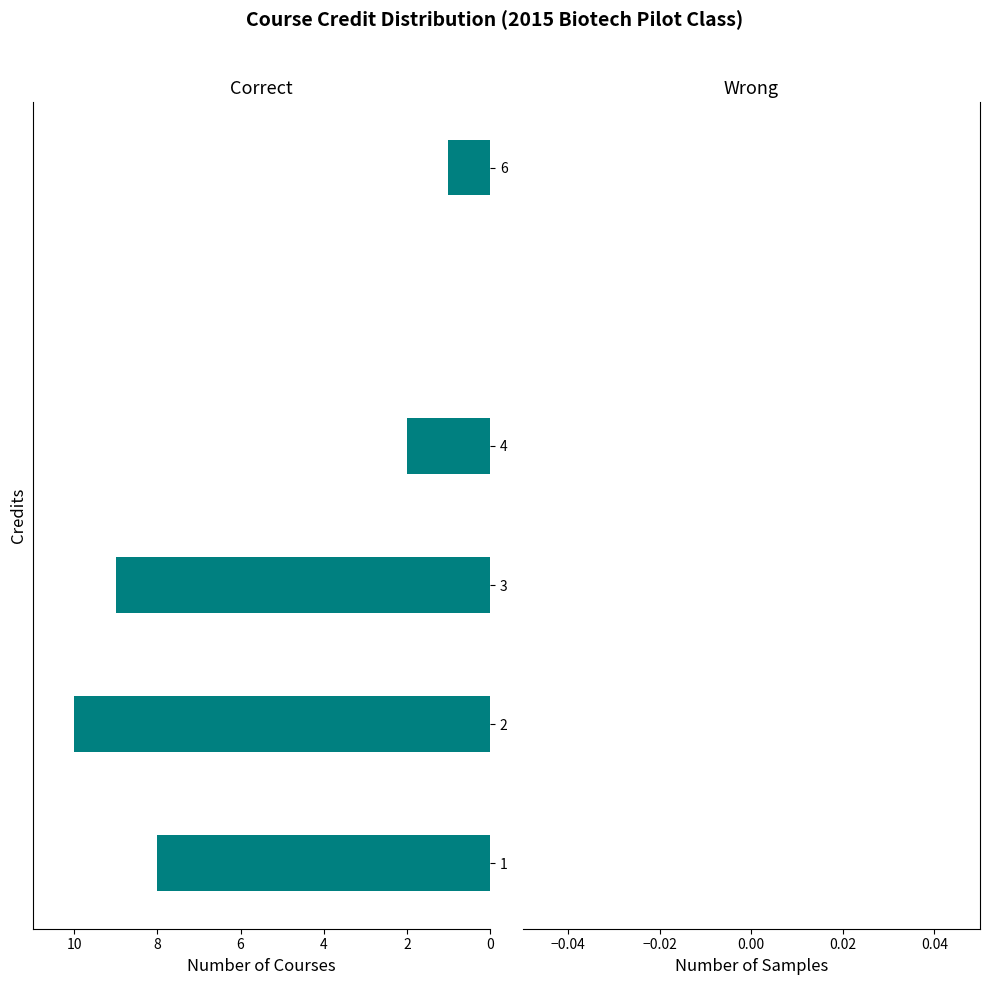

Reading bottom to top, list all the values displayed in this chart.

1=8	2=10	3=9	4=2	6=1